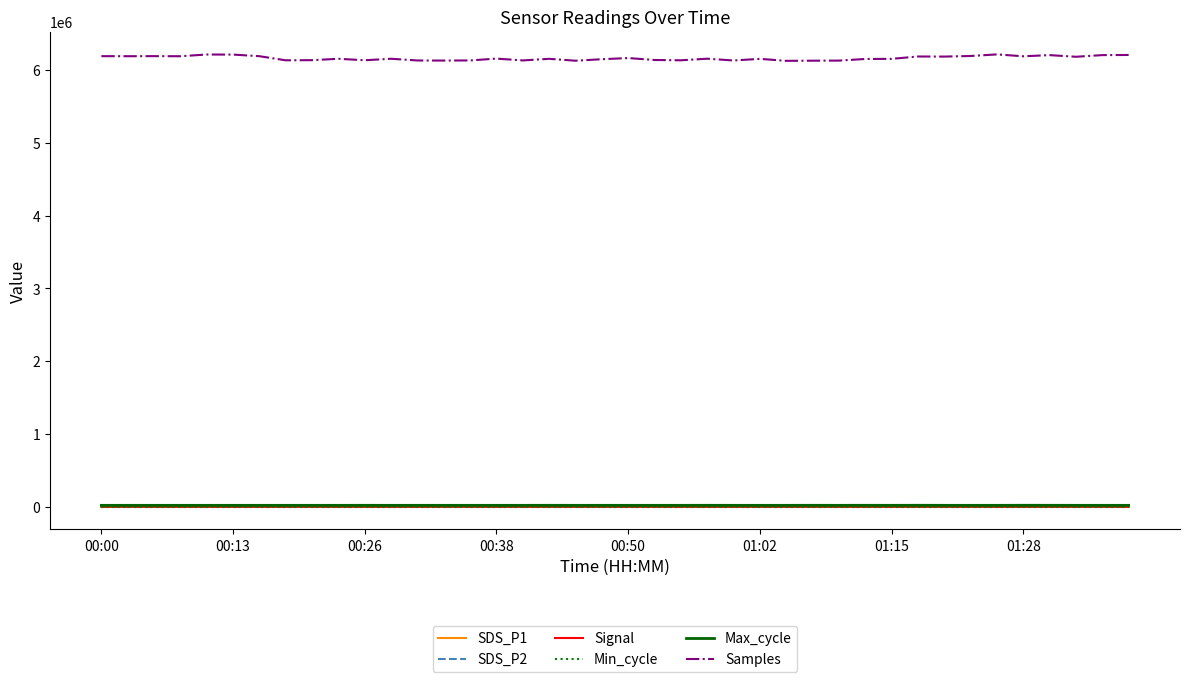

What is the maximum value shown in the chart?

6216090.0